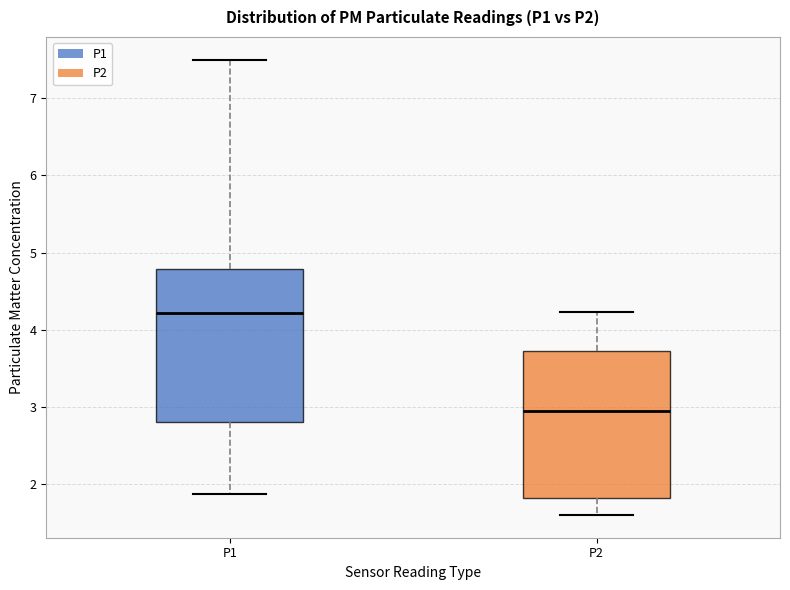

Reading left to right, read every box against the y-axis: the position of its median line, the range the box covers, and the ends of its whiskers. The values are not printed on the chart, so give them approximately, as read against the axis.

P1: median 4.2, box 2.8 to 4.8, whiskers 1.9 to 7.5
P2: median 3.0, box 1.8 to 3.7, whiskers 1.6 to 4.2